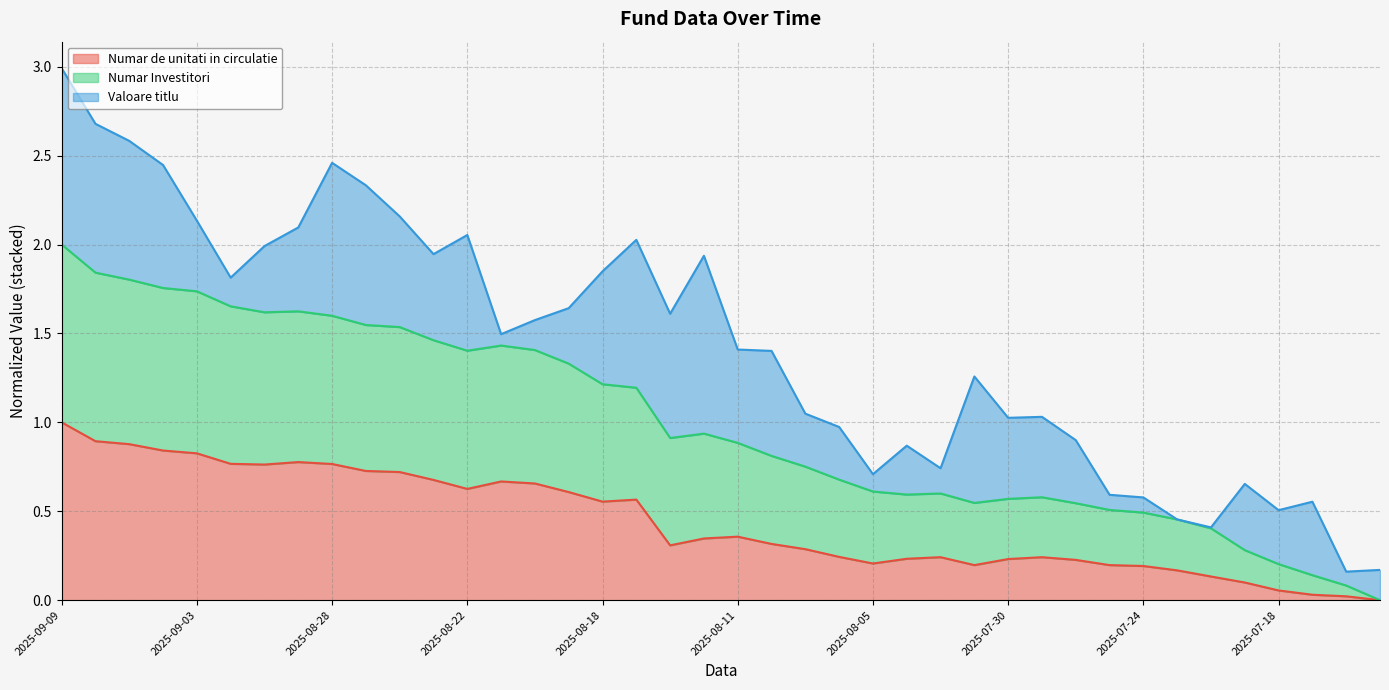

In Numar de unitati in circulatie, how many points are lower than both neighbors (excluding endpoints)?

6